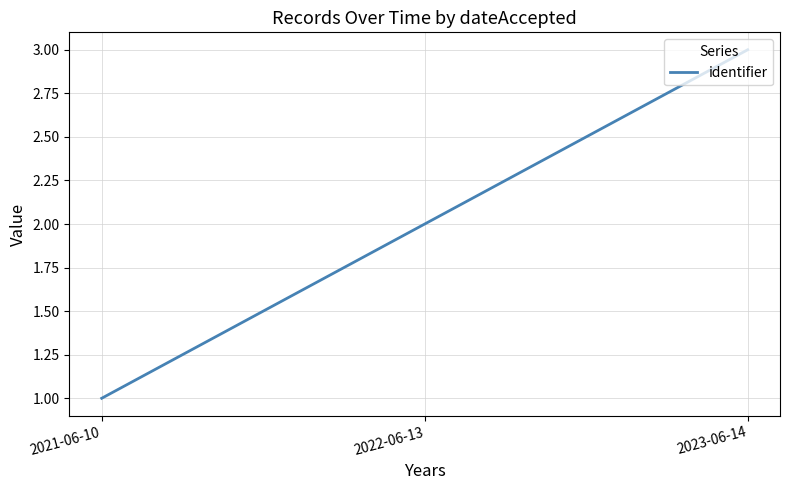

Is it true that the value at 2021-06-10 is 0?

False